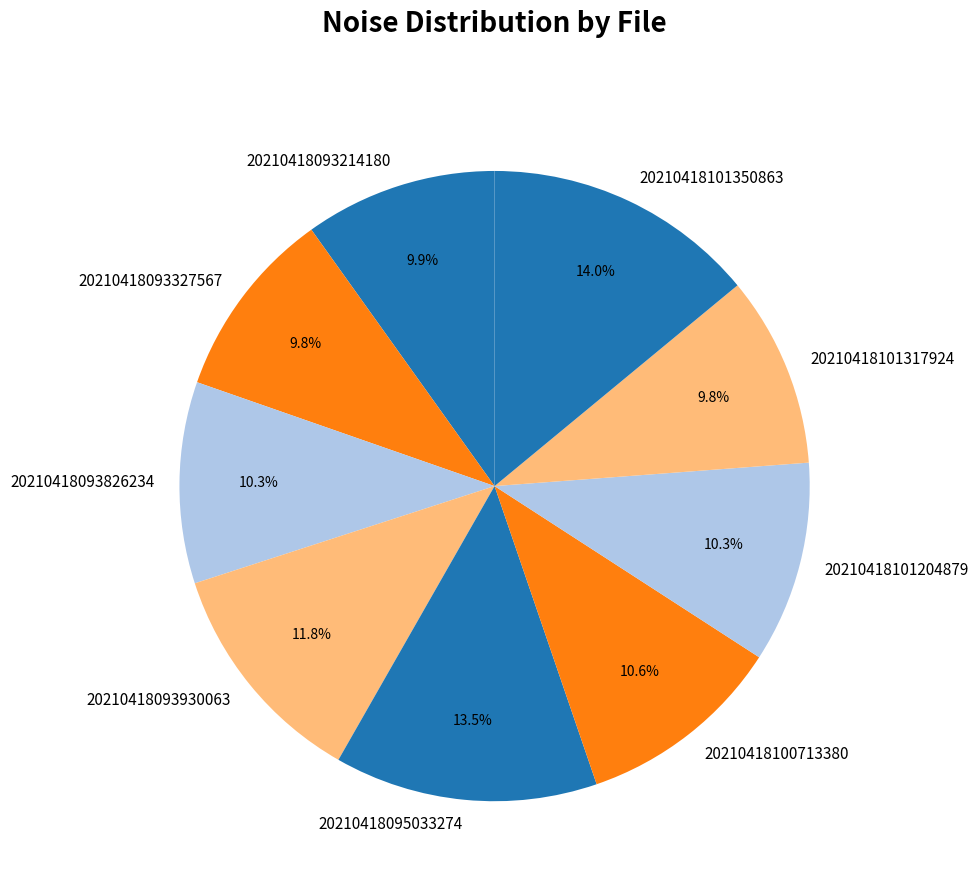

Is there a majority slice in this chart?

No